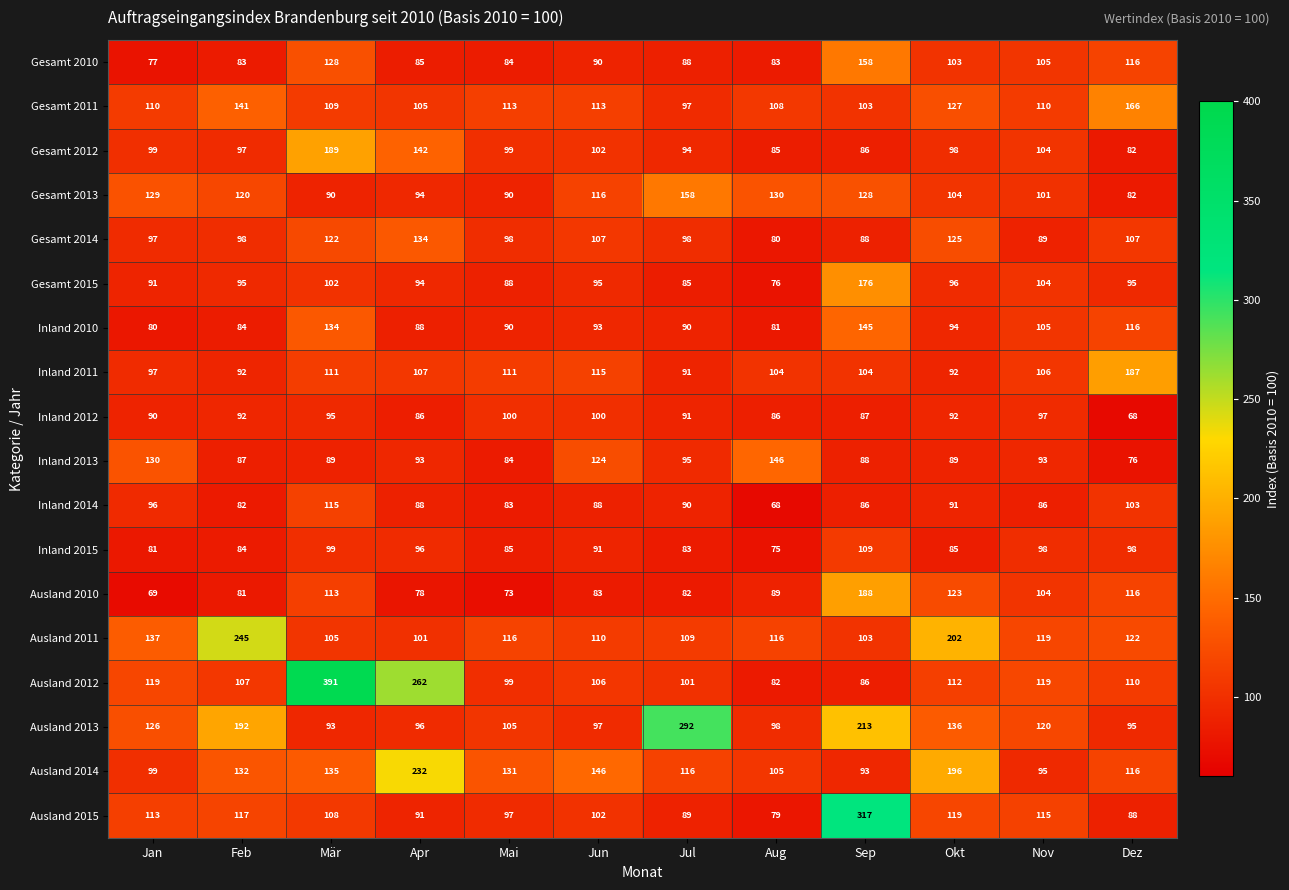

Where is Inland 2010 nearest to the value 112?

Dez